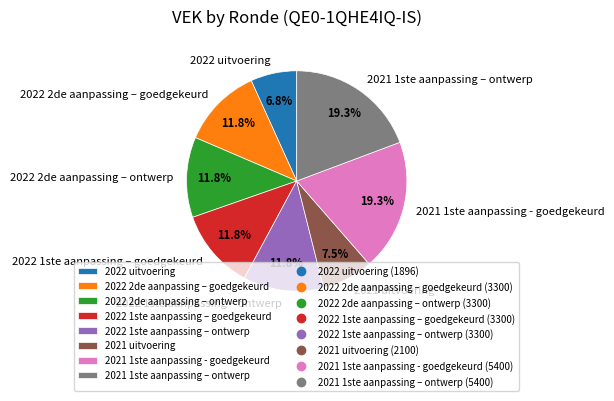

Which category has the smallest portion of the pie?

2022 uitvoering